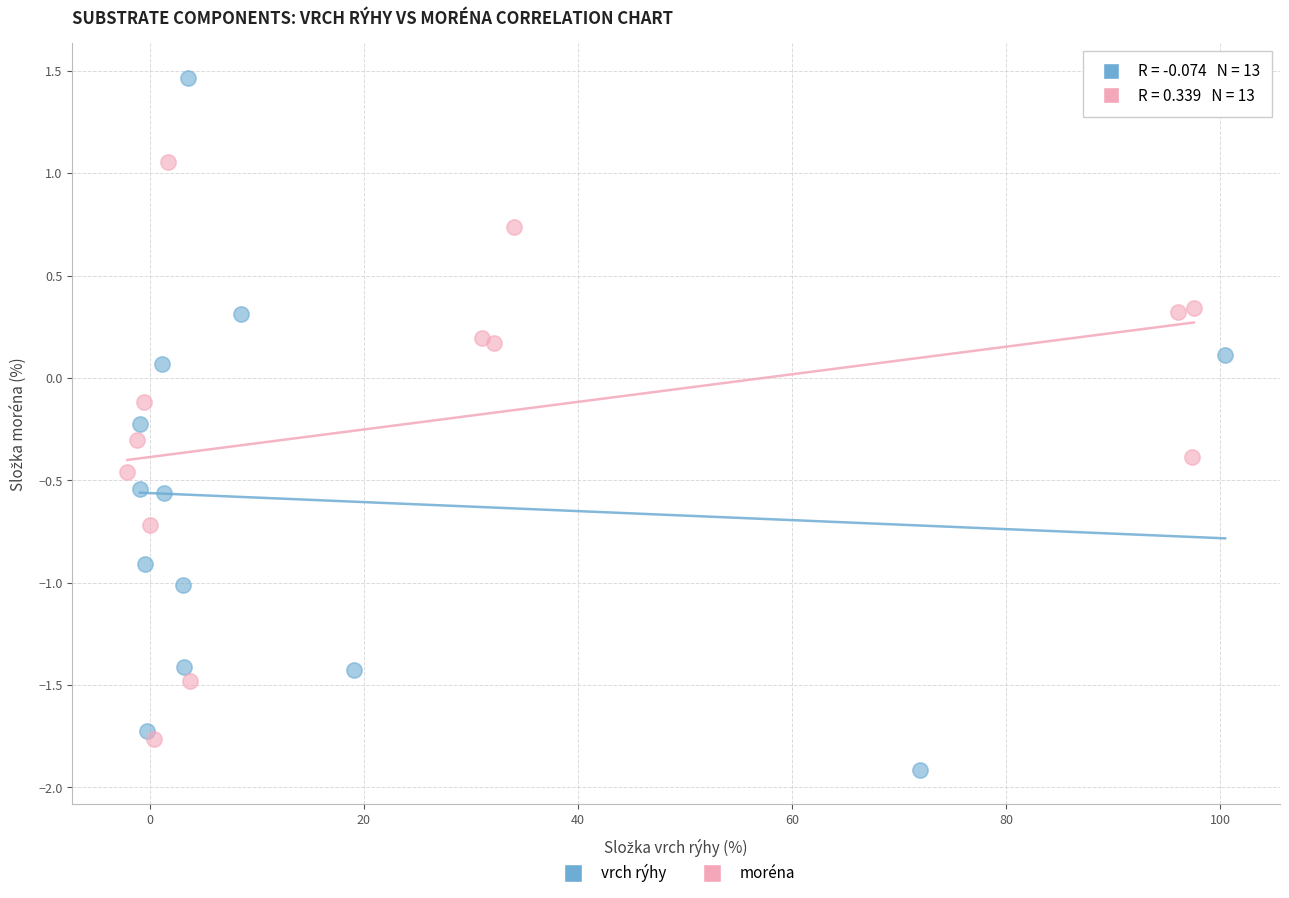

Which series contains the highest Y value?

vrch rýhy